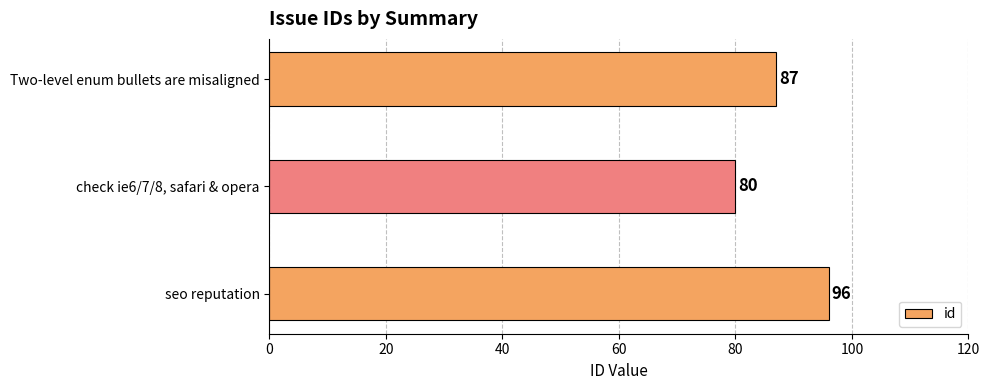

Rank the categories by value from lowest to highest.

check ie6/7/8, safari & opera, Two-level enum bullets are misaligned, seo reputation